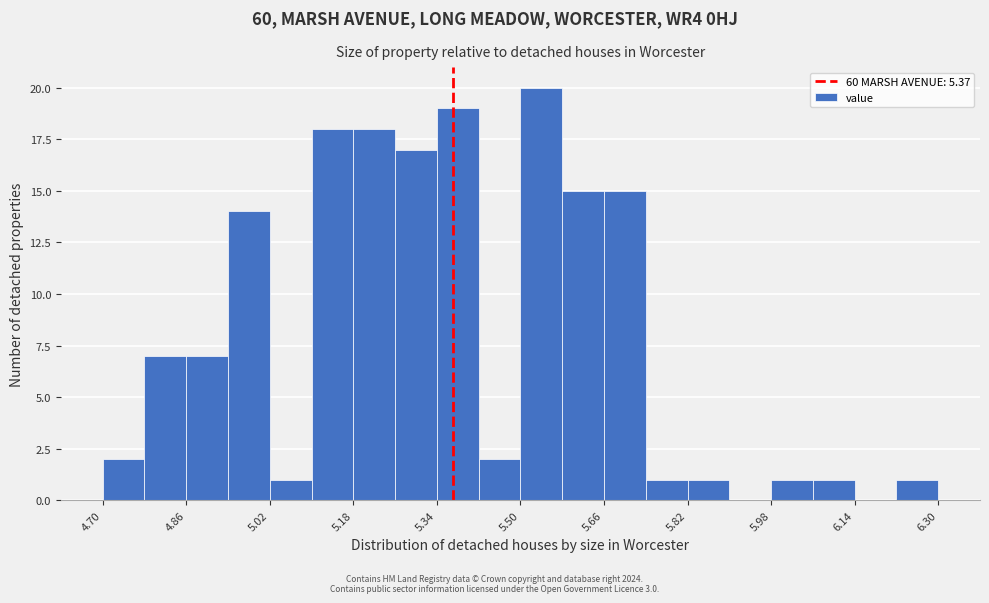

Reading left to right, list every bar in this chart as the range it spans on the x-axis followed by its height. The values are not printed on the chart, so give them approximately, as read against the axis.

4.70 to 4.78: 2
4.78 to 4.86: 7
4.86 to 4.94: 7
4.94 to 5.02: 14
5.02 to 5.10: 1
5.10 to 5.18: 18
5.18 to 5.26: 18
5.26 to 5.34: 17
5.34 to 5.42: 19
5.42 to 5.50: 2
5.50 to 5.58: 20
5.58 to 5.66: 15
5.66 to 5.74: 15
5.74 to 5.82: 1
5.82 to 5.90: 1
5.90 to 5.98: 0
5.98 to 6.06: 1
6.06 to 6.14: 1
6.14 to 6.22: 0
6.22 to 6.30: 1